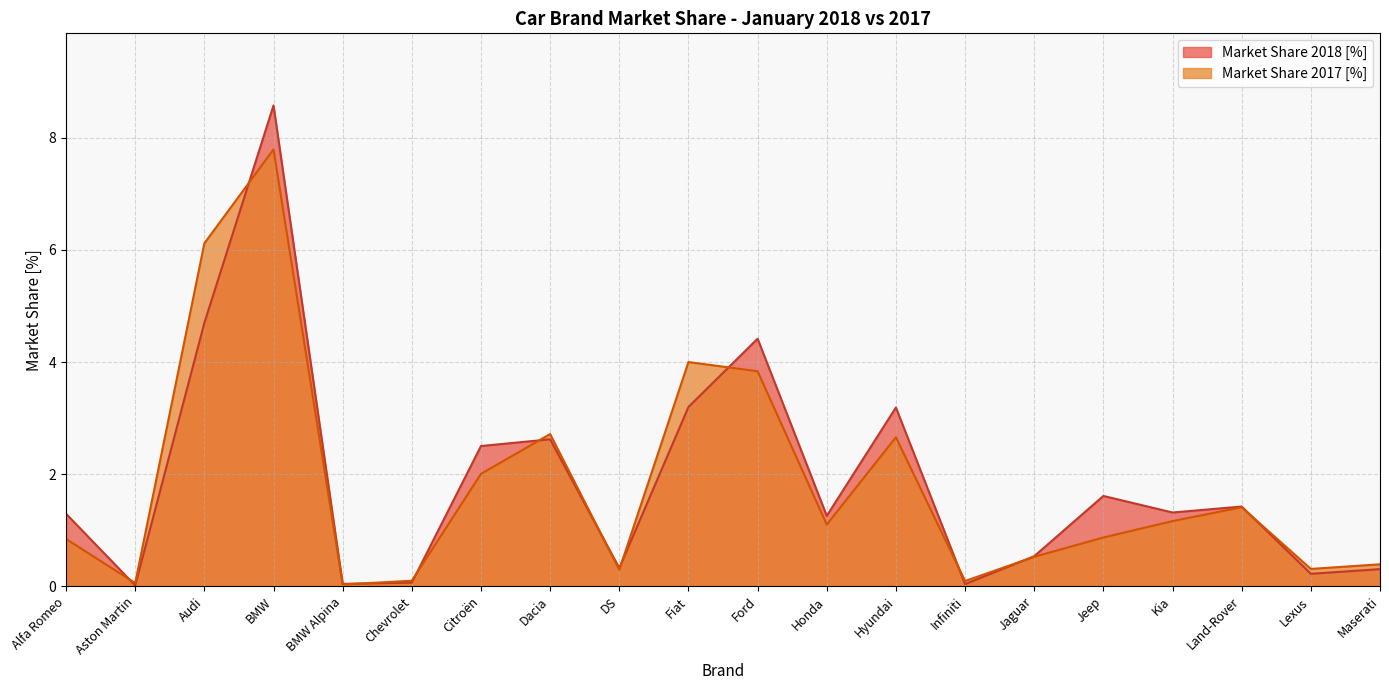

What is the value of the Market Share 2018 [%] point at the 4th from the left?

8.6